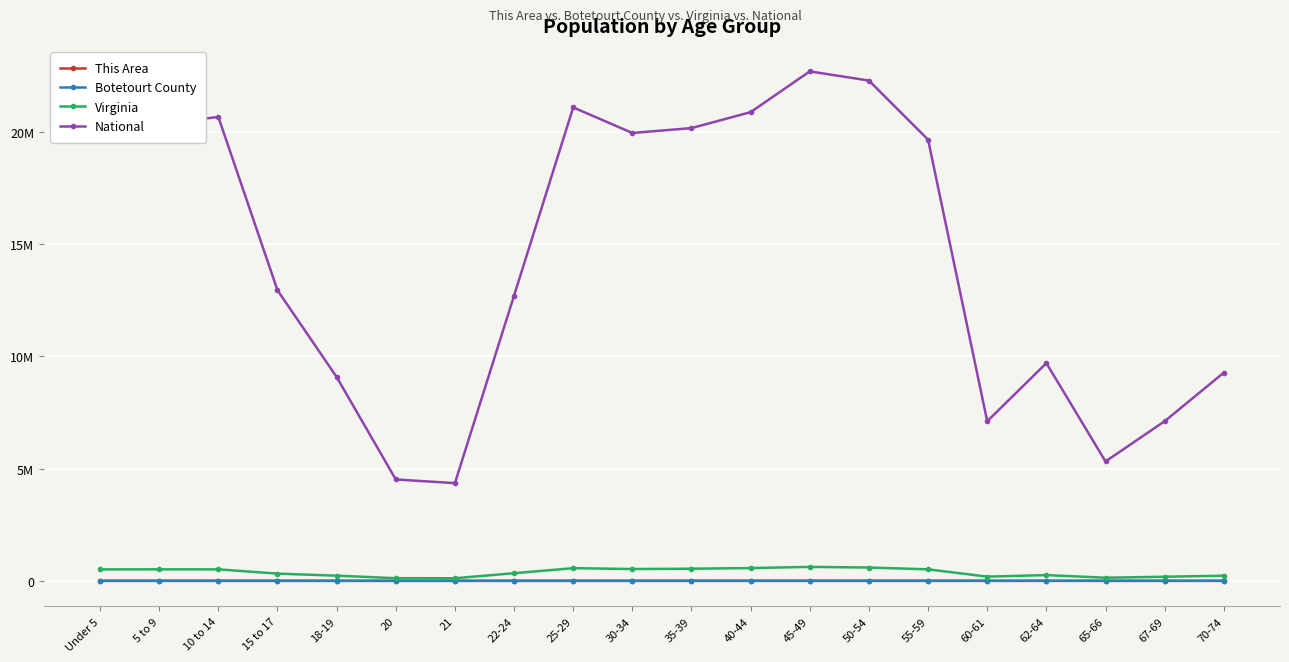

What position from the right is 40-44?

9